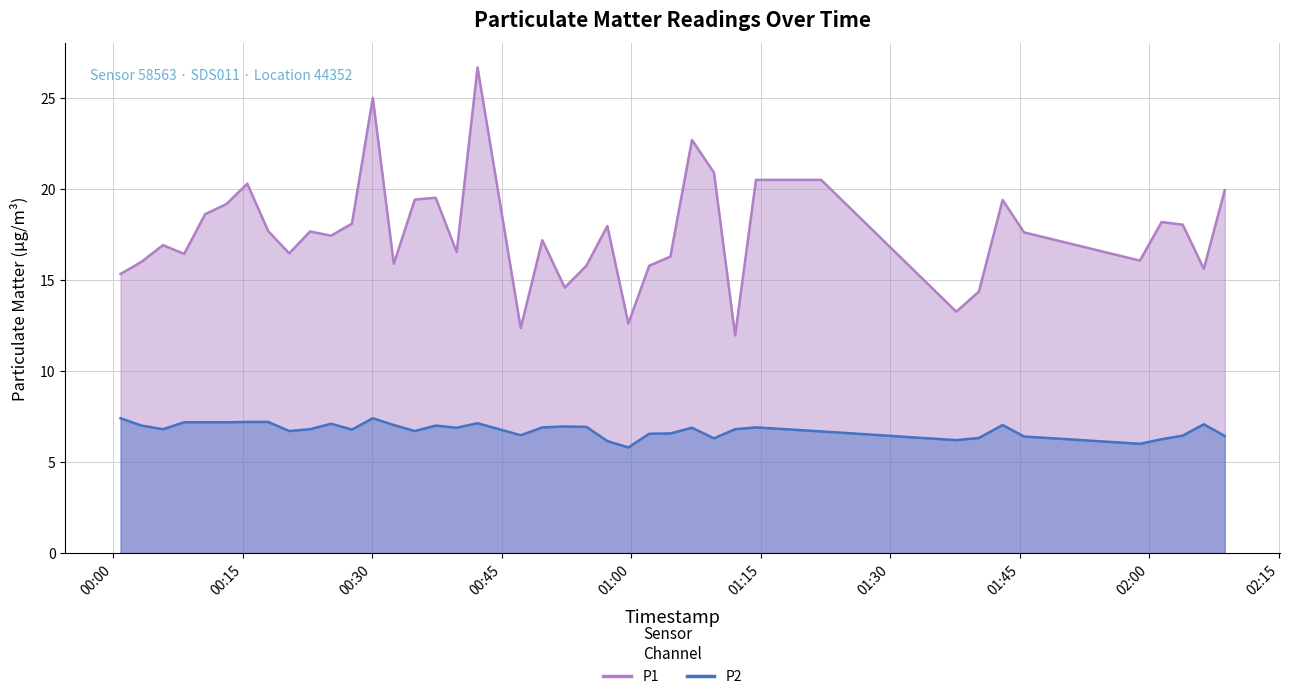

Which series has the largest total across all categories?

P1